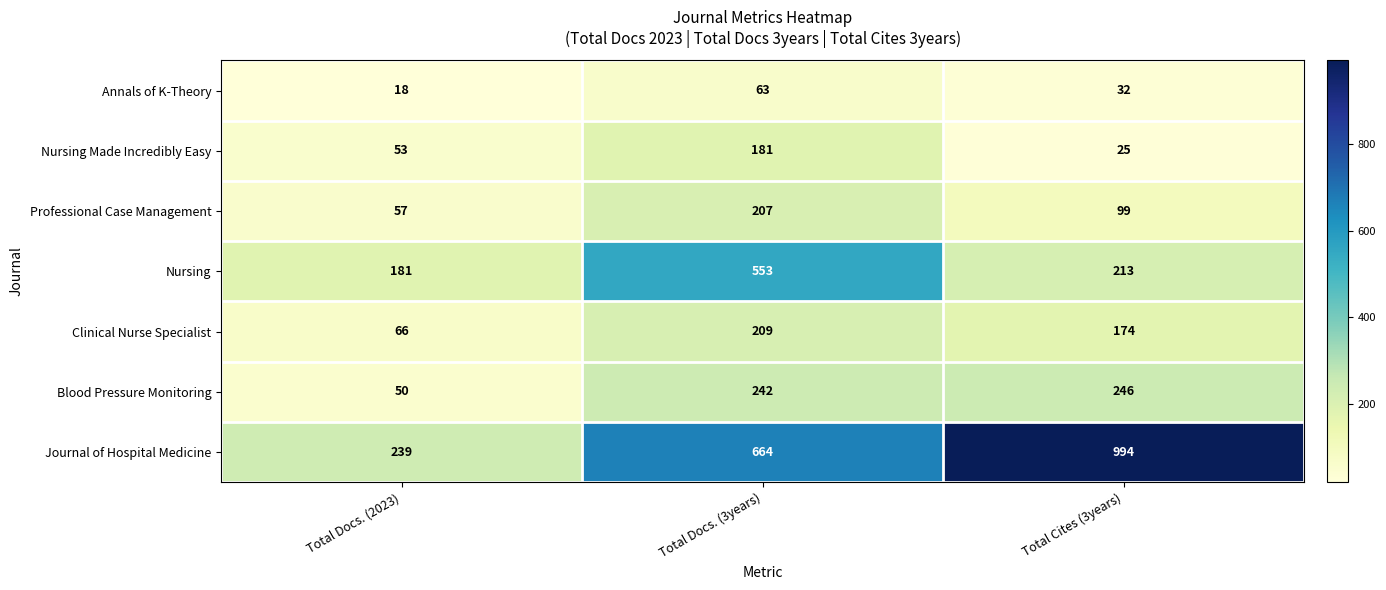

What is the spread (max minus min) of values at Total Cites (3years)?

969